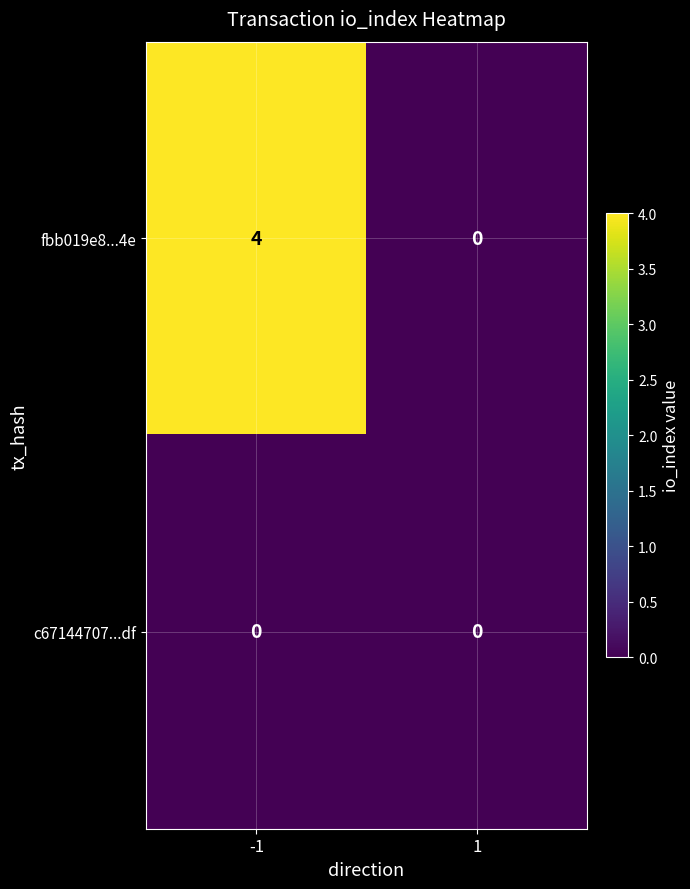

What is the sum of all fbb019e8...4e values?

4